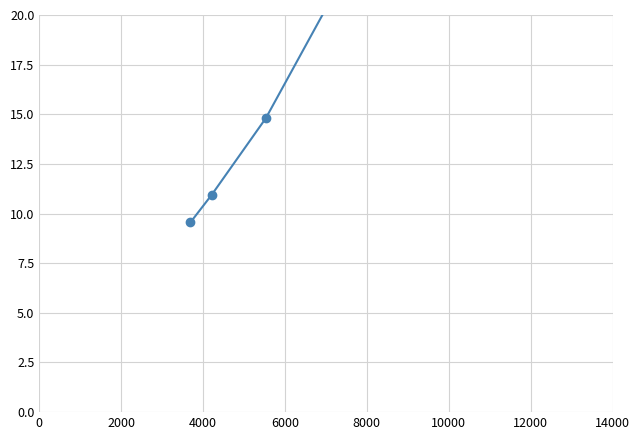

Is it true that the value at 8000 is 23.7?

True